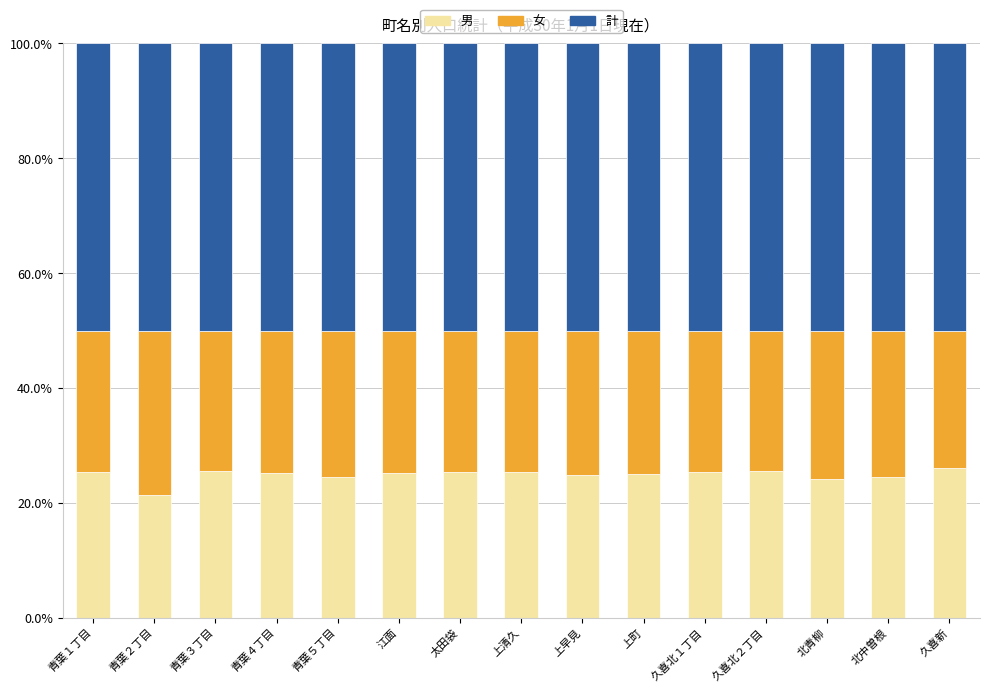

What is the total value across all series at 青葉２丁目?

100.0